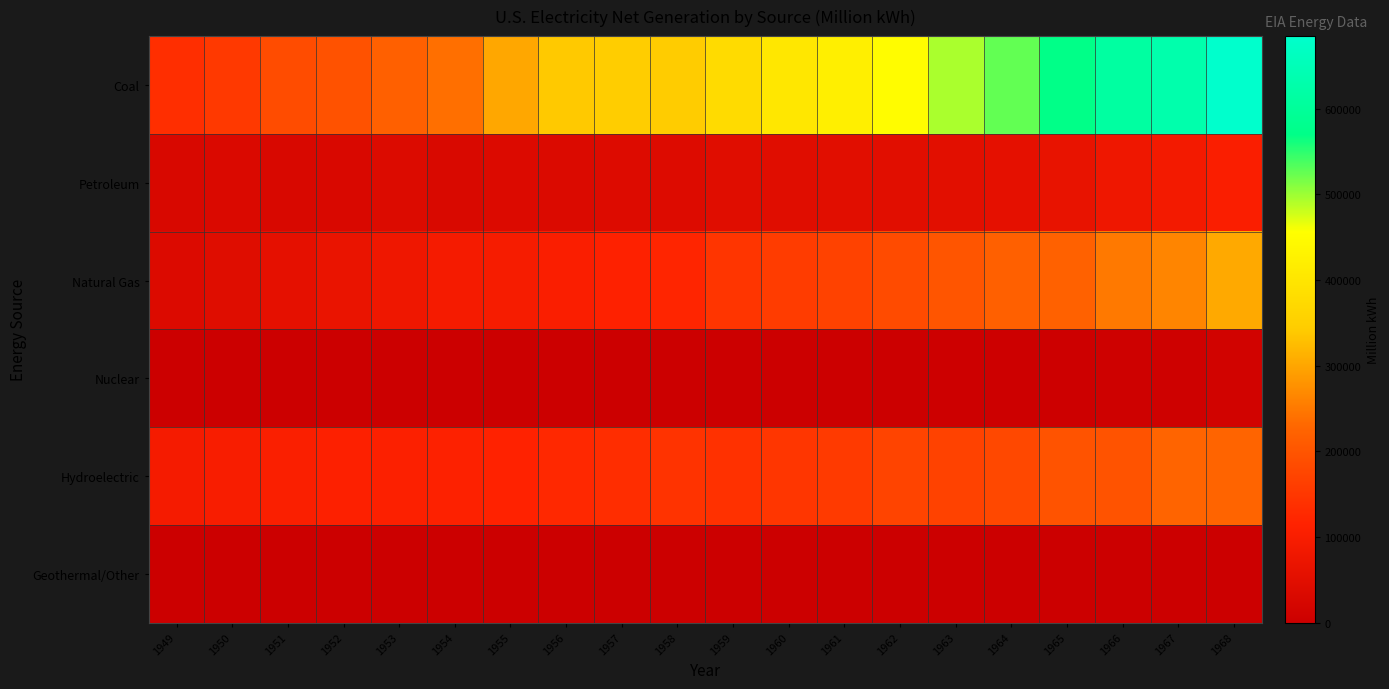

What is the difference between the highest and lowest values at 1965?

570736.7